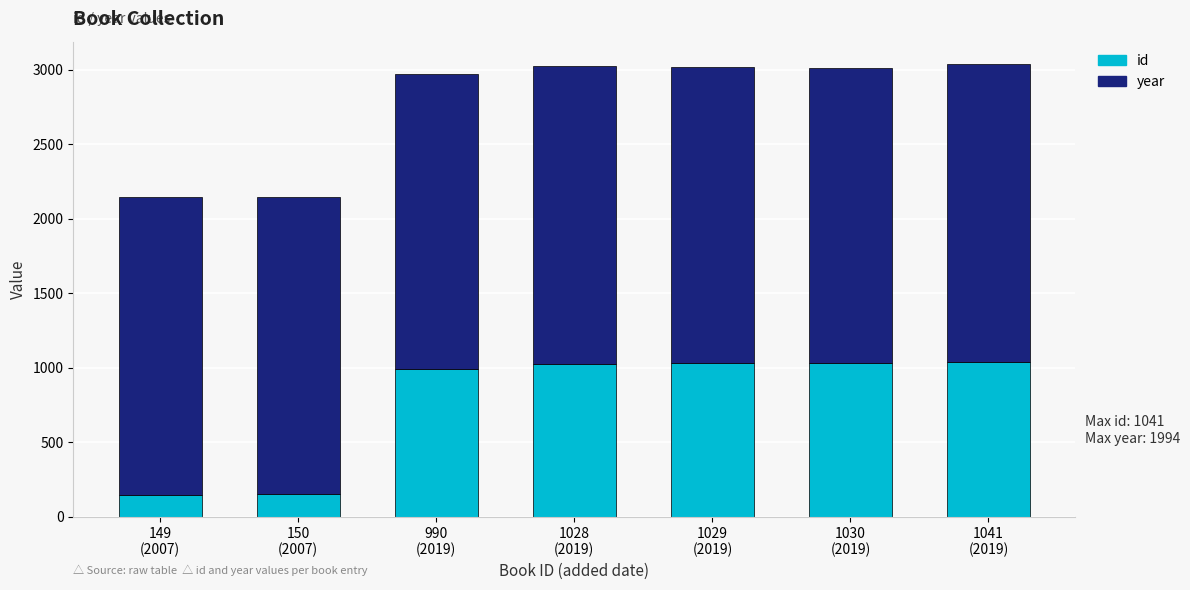

How many data points does each series have?

7